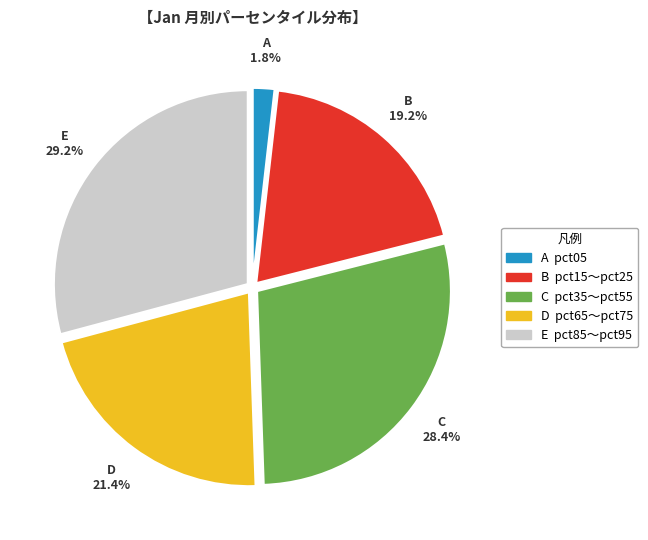

Does any single category account for the majority?

No